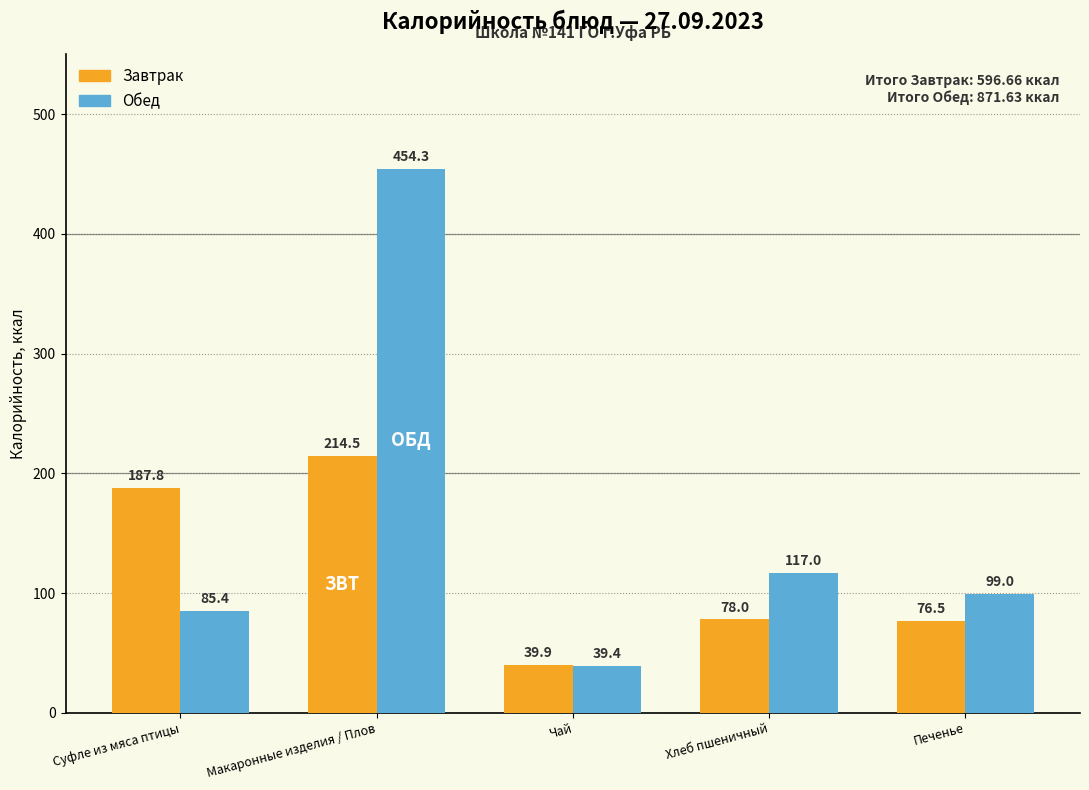

What is the value of the Обед bar at the 1st from the left?

85.4